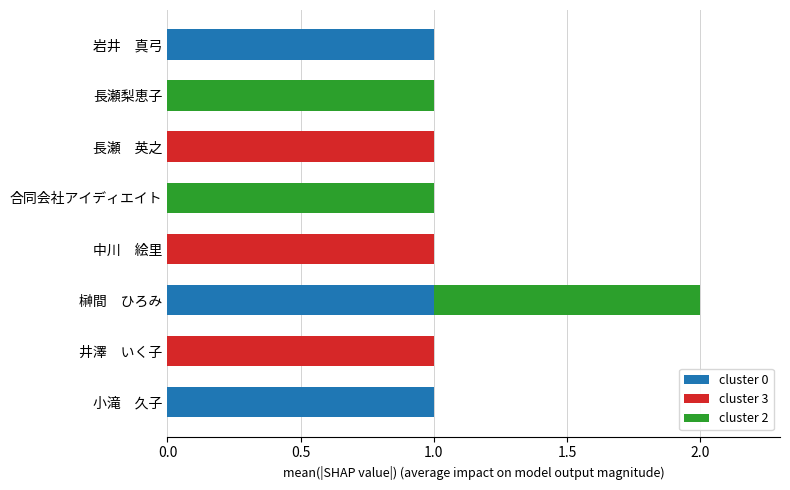

At which category is the sum across all series the highest?

榊間　ひろみ